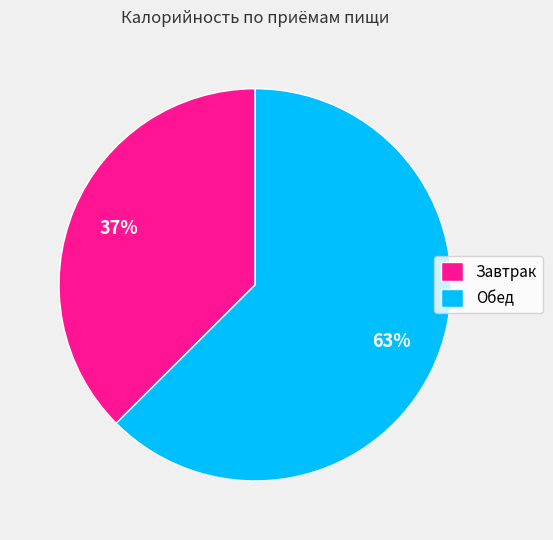

Does Завтрак account for over 50% of the chart?

No